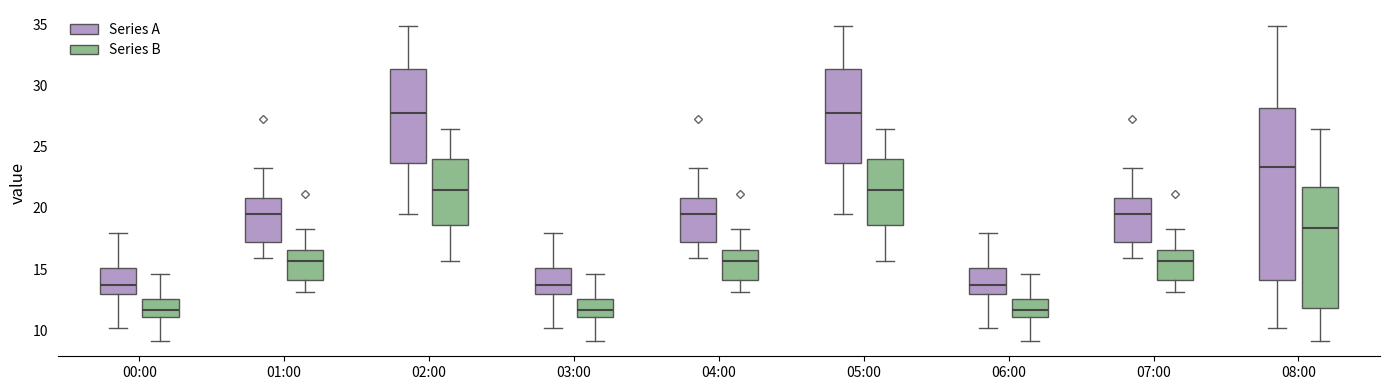

Where does the upper whisker of the box for 07:00 (Series B) end on the y-axis? The values are not printed on the chart, so give them approximately, as read against the axis.

18.5